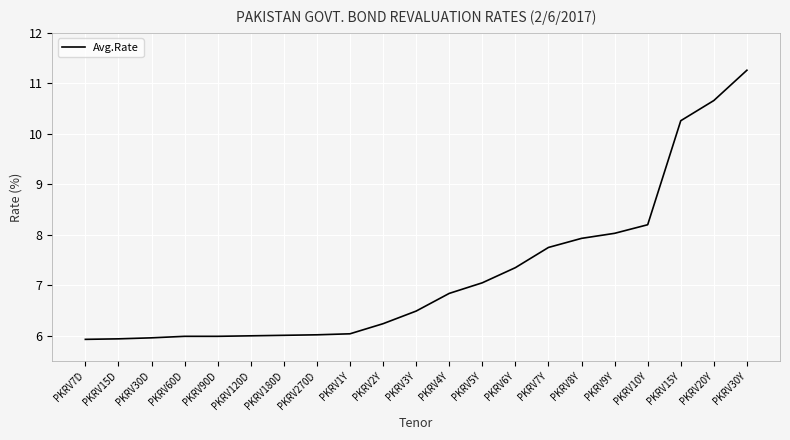

What value does the data have at PKRV10Y?

8.2